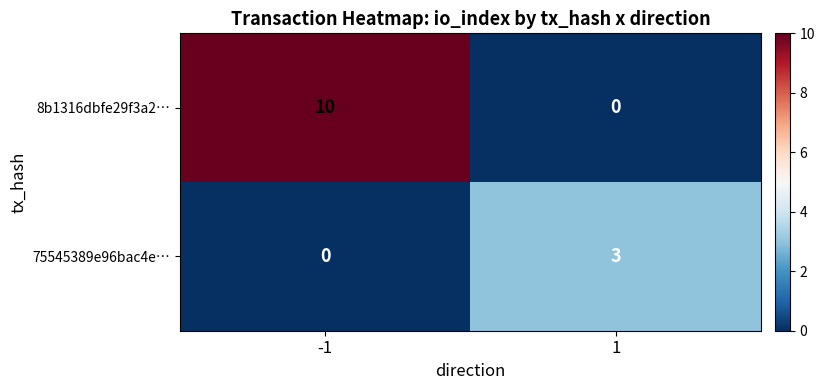

Reading right to left, extract all data points from this chart.

8b1316dbfe29f3a2…: 1=0	-1=10
75545389e96bac4e…: 1=3	-1=0